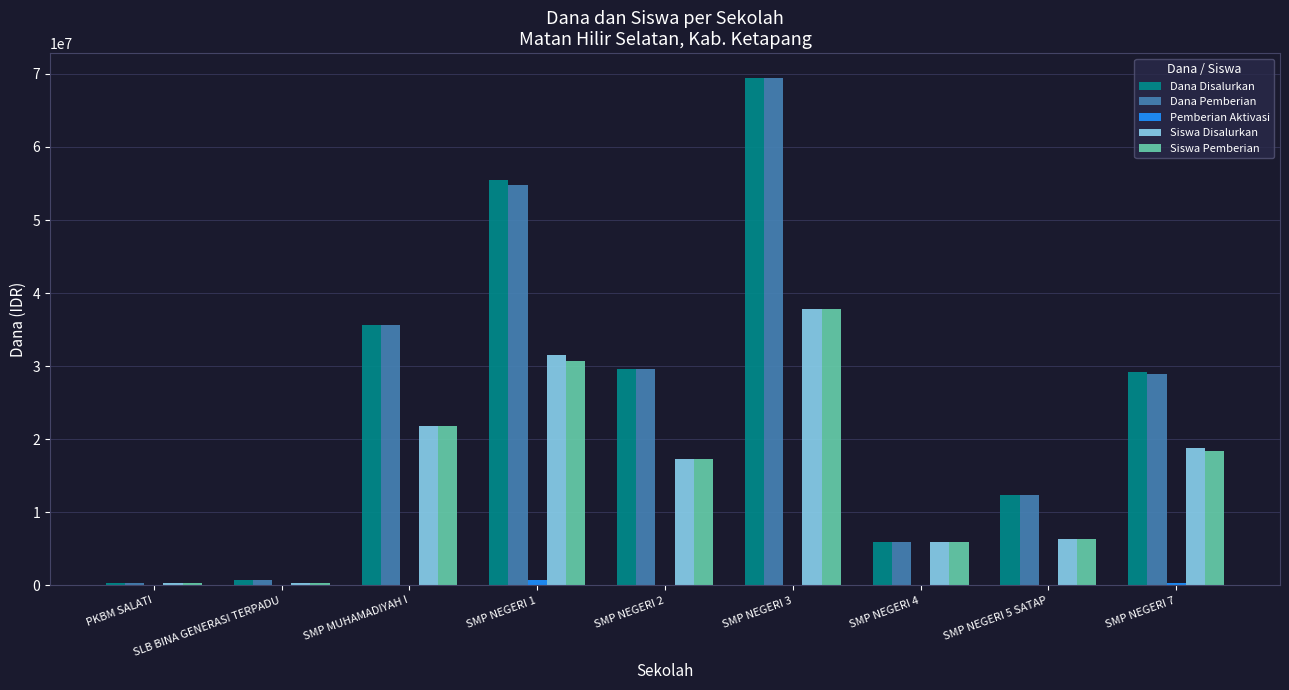

The value of Siswa Pemberian at SMP NEGERI 4 is 6000000. True or false?

True